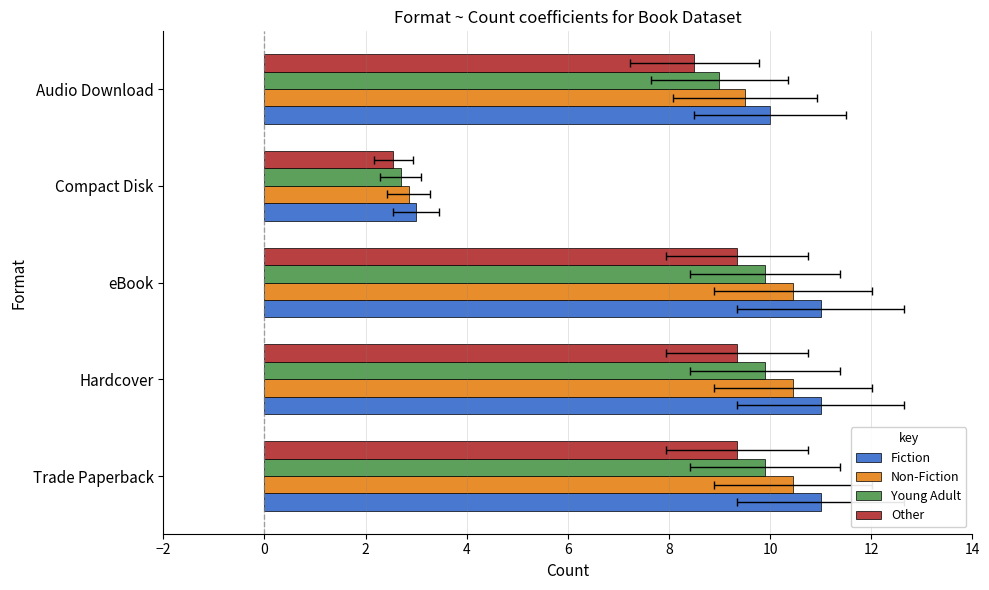

Read the Young Adult value at Hardcover.

9.9